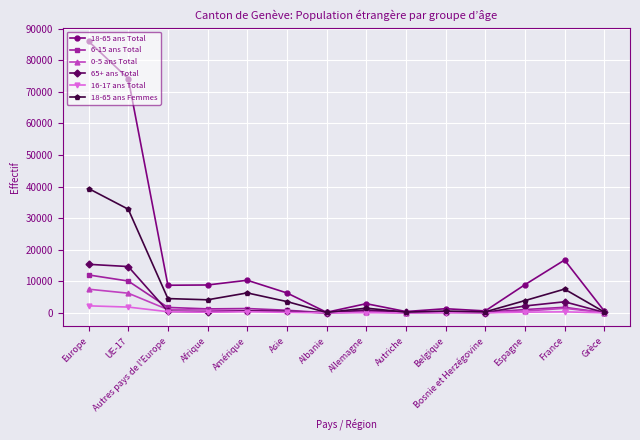

How many lines are shown in the chart?

6